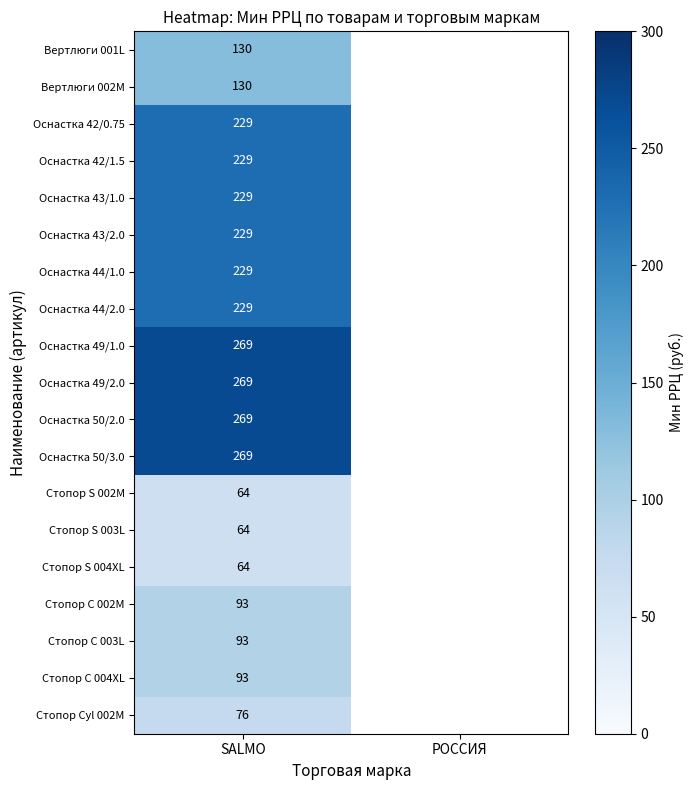

What is the total value across all series at SALMO?

3257